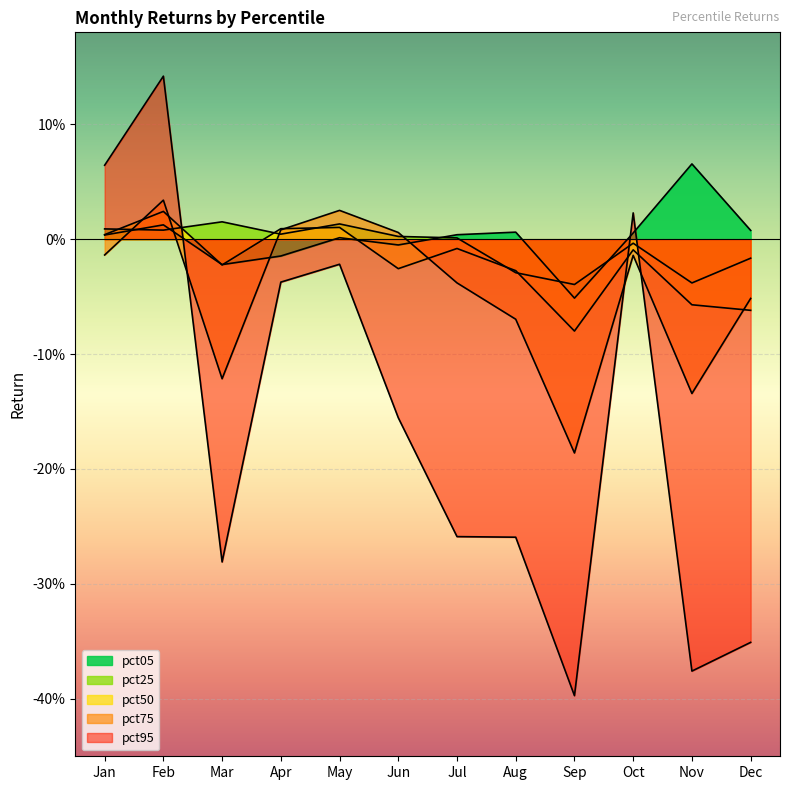

True or false: pct50 and pct25 cross at least once.

True